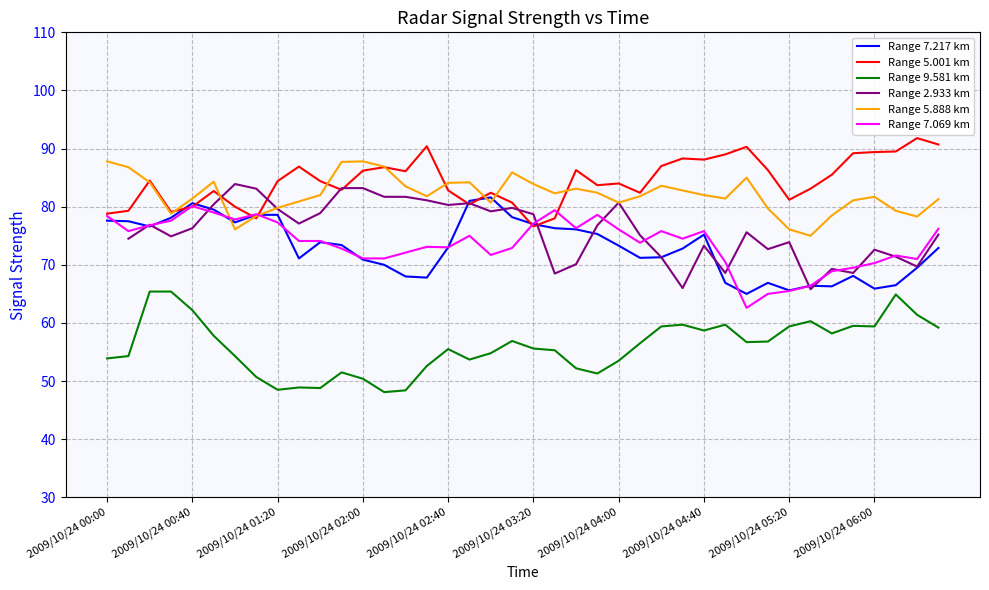

Read the Range 5.888 km value at 2009/10/24 00:00.

87.8